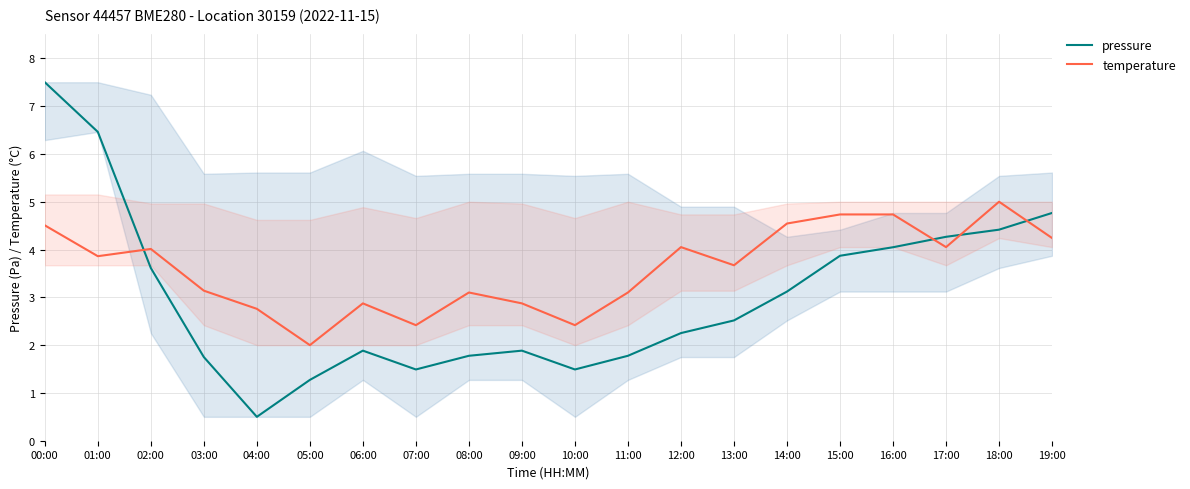

True or false: temperature has more than 1 interior local peaks.

True